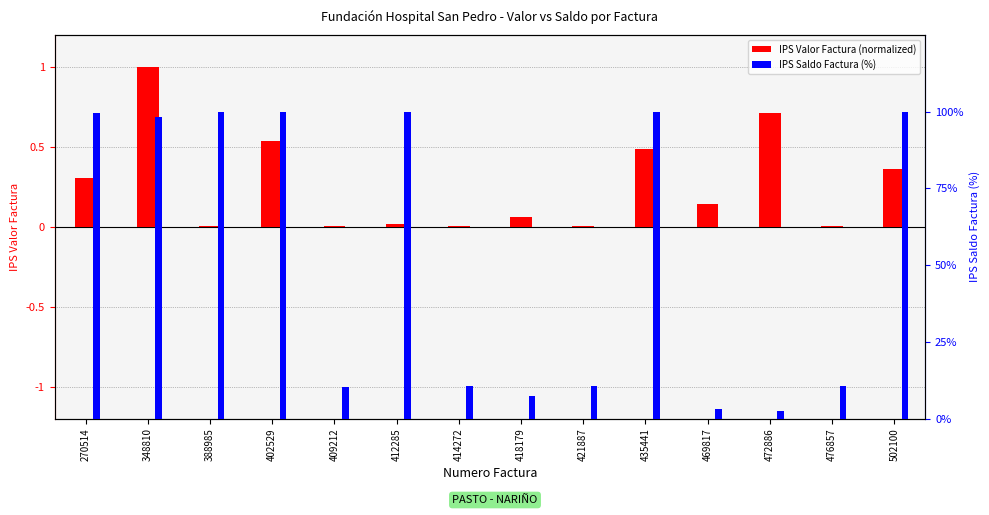

At which category is the sum across all series the highest?

402529